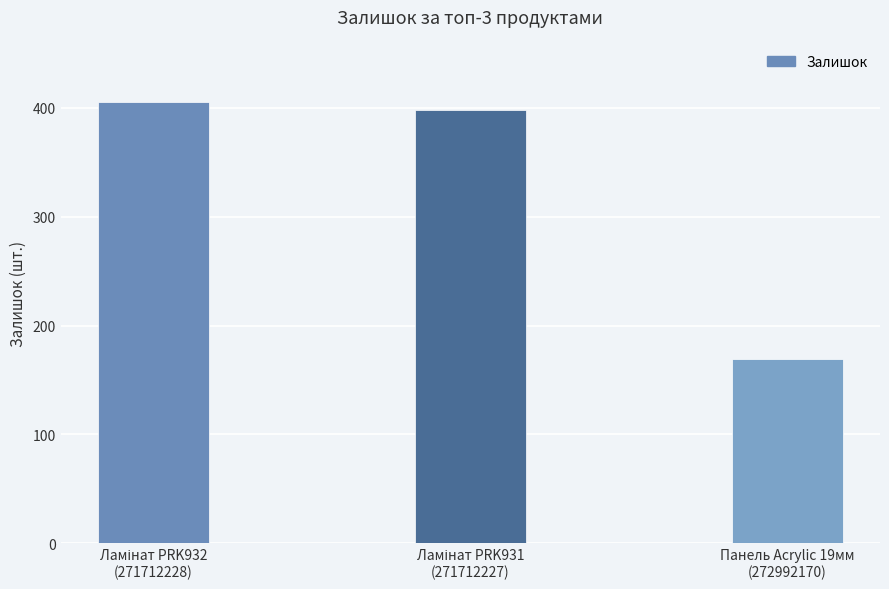

What is the value of the 1st bar from the left?

405